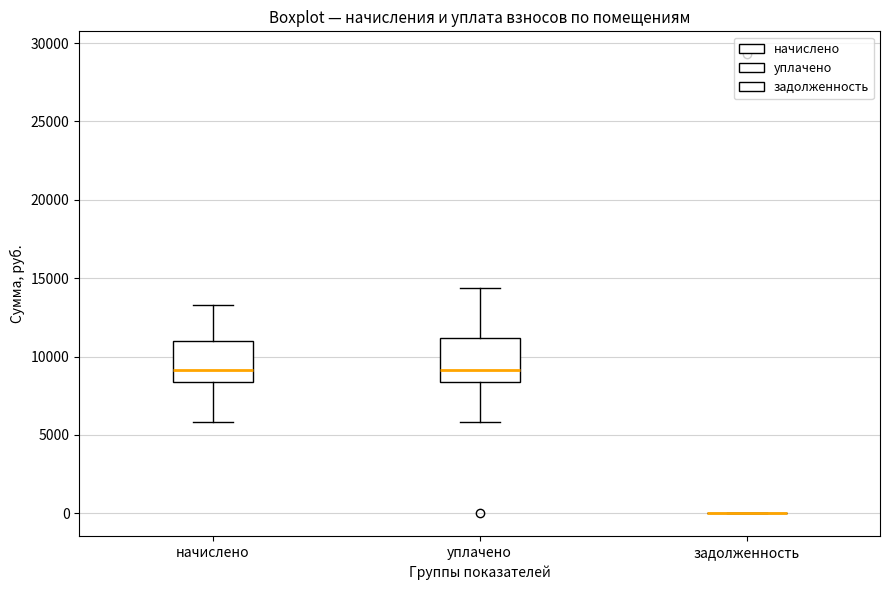

Where does the lower whisker of the box for начислено end on the y-axis? The values are not printed on the chart, so give them approximately, as read against the axis.

6000